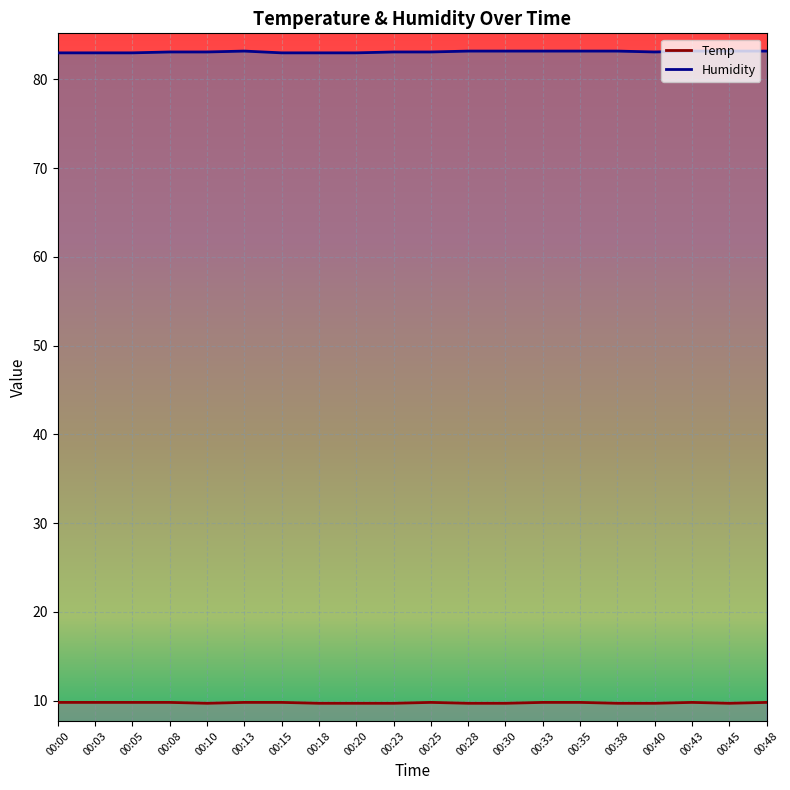

How many interior local peaks does the Humidity series have?

1